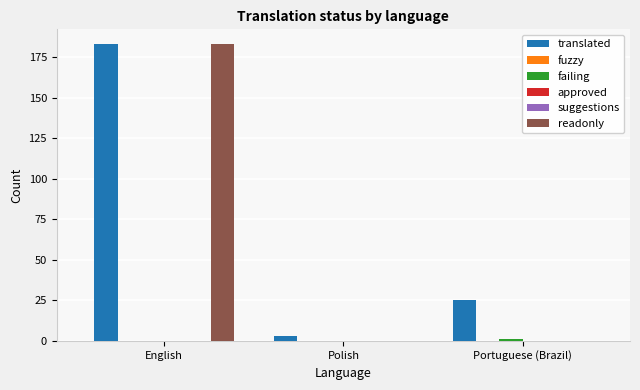

How many groups of bars are there?

3